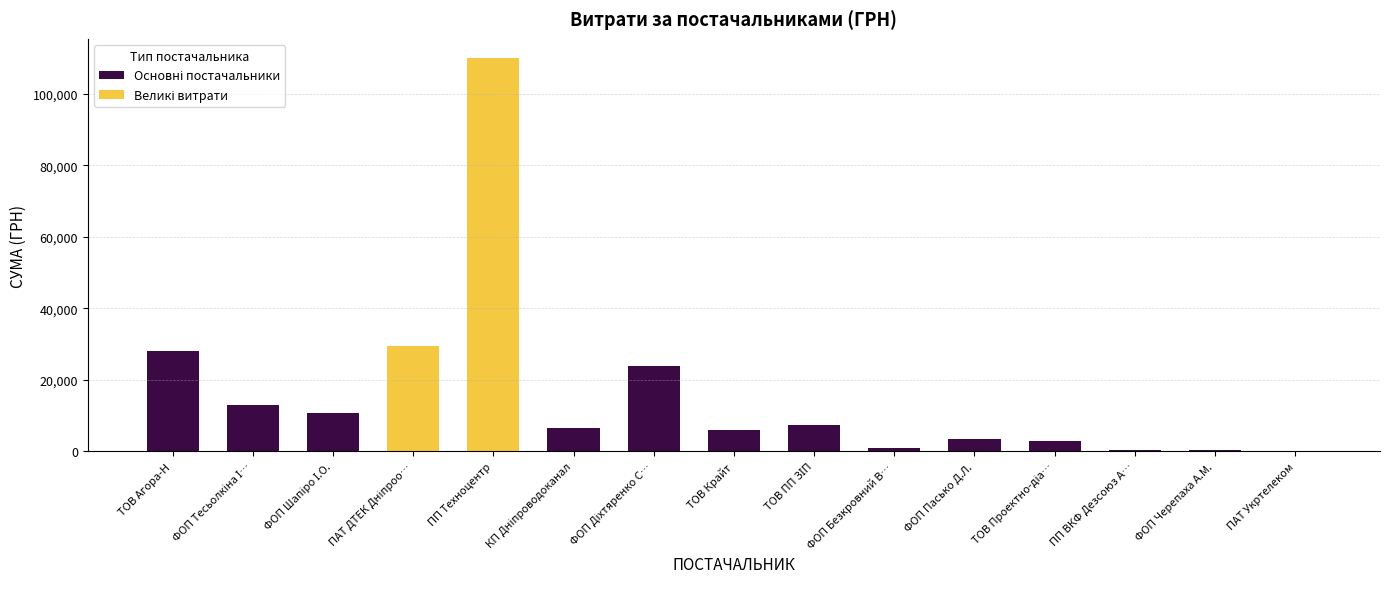

What is the approximate value at ПАТ "ДТЕК Дніпрообленерго"?

29471.8